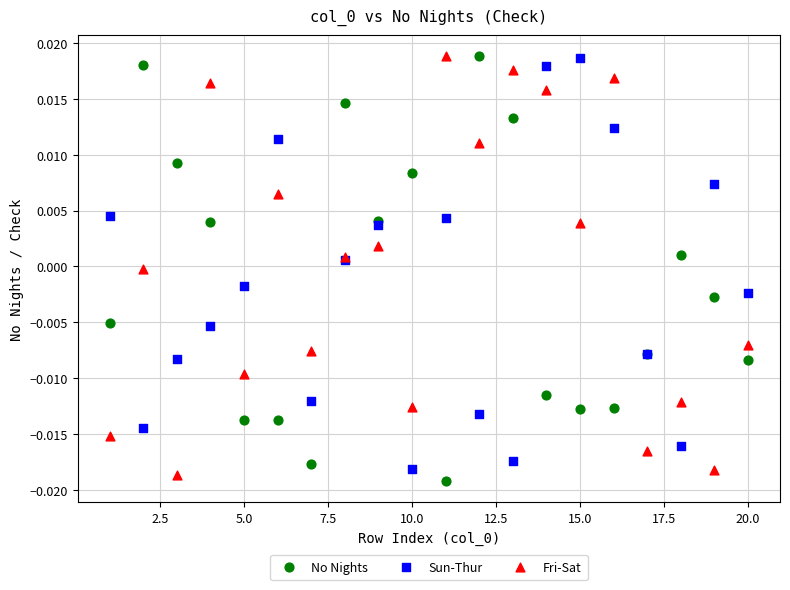

What is the X range (max minus min) for the scatter plot?

19.0